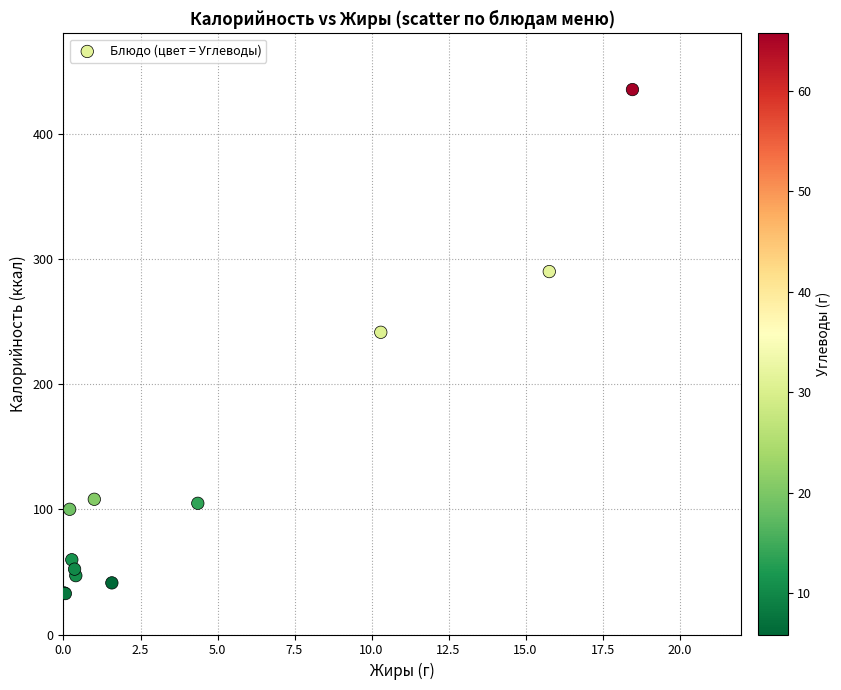

What Y value in the scatter plot is closest to 233?

241.4